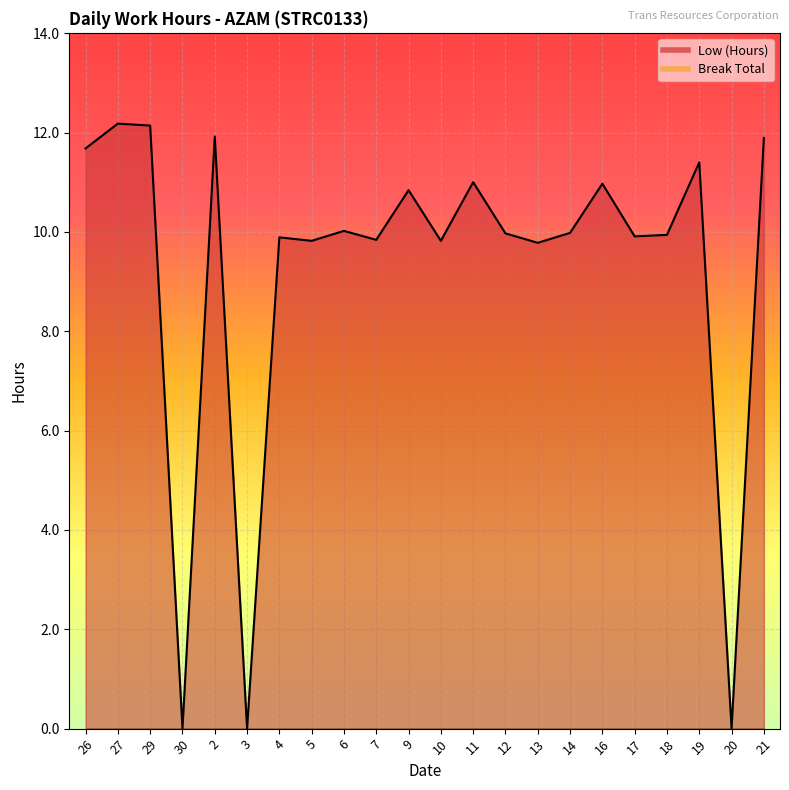

The value of Low (Hours) line at 27 is 16.8. True or false?

False